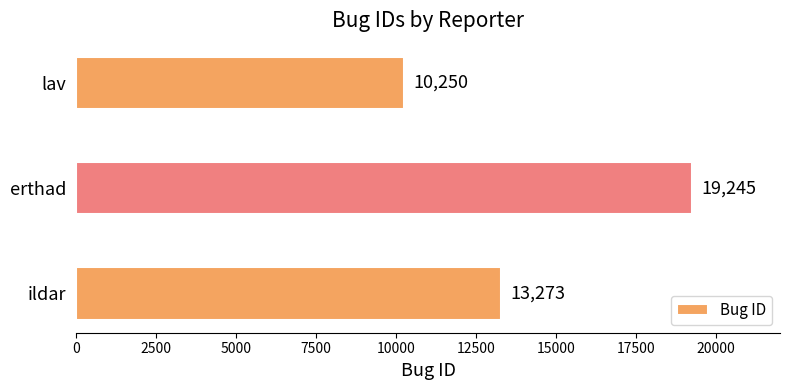

Which category has the lowest value across all series?

lav